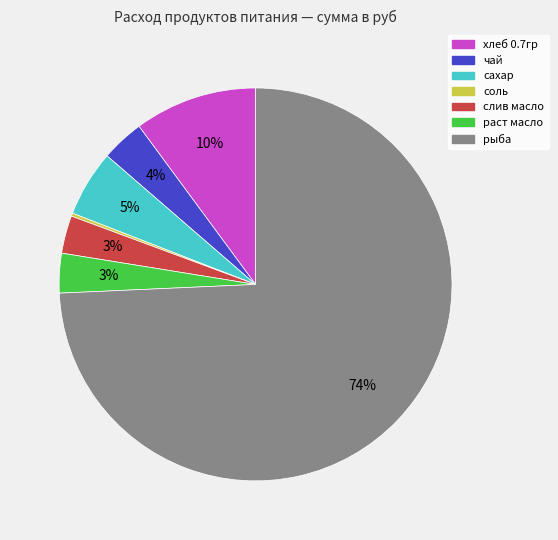

Does any single category account for the majority?

Yes